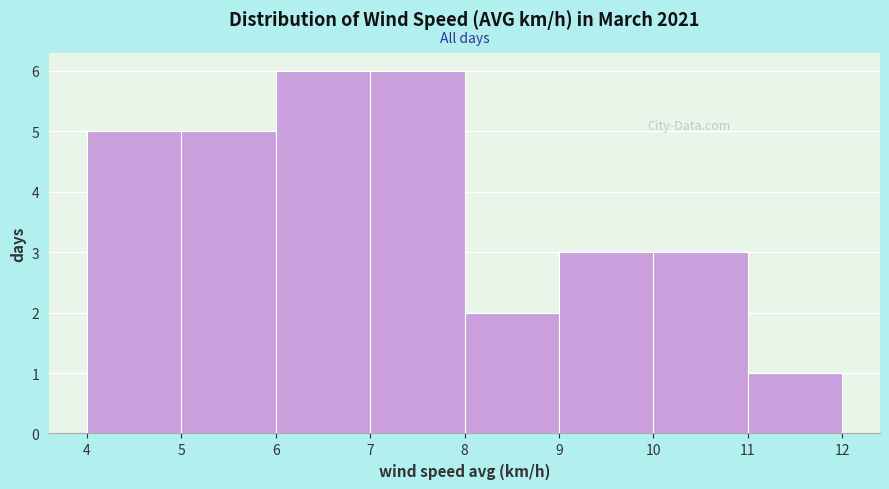

Reading left to right, list every bar in this chart as the range it spans on the x-axis followed by its height. The values are not printed on the chart, so give them approximately, as read against the axis.

4 to 5: 5
5 to 6: 5
6 to 7: 6
7 to 8: 6
8 to 9: 2
9 to 10: 3
10 to 11: 3
11 to 12: 1